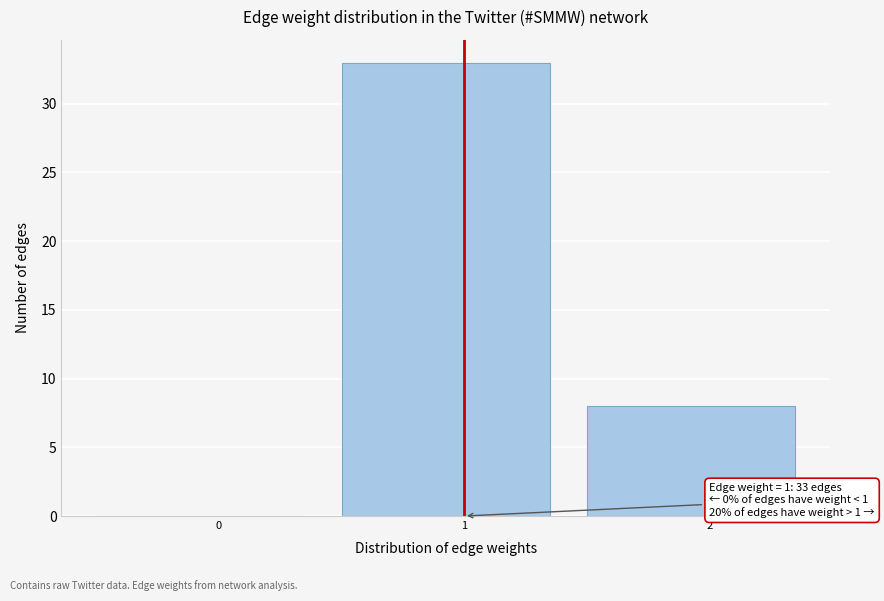

Reading left to right, list all the values displayed in this chart.

0=0	1=33	2=8